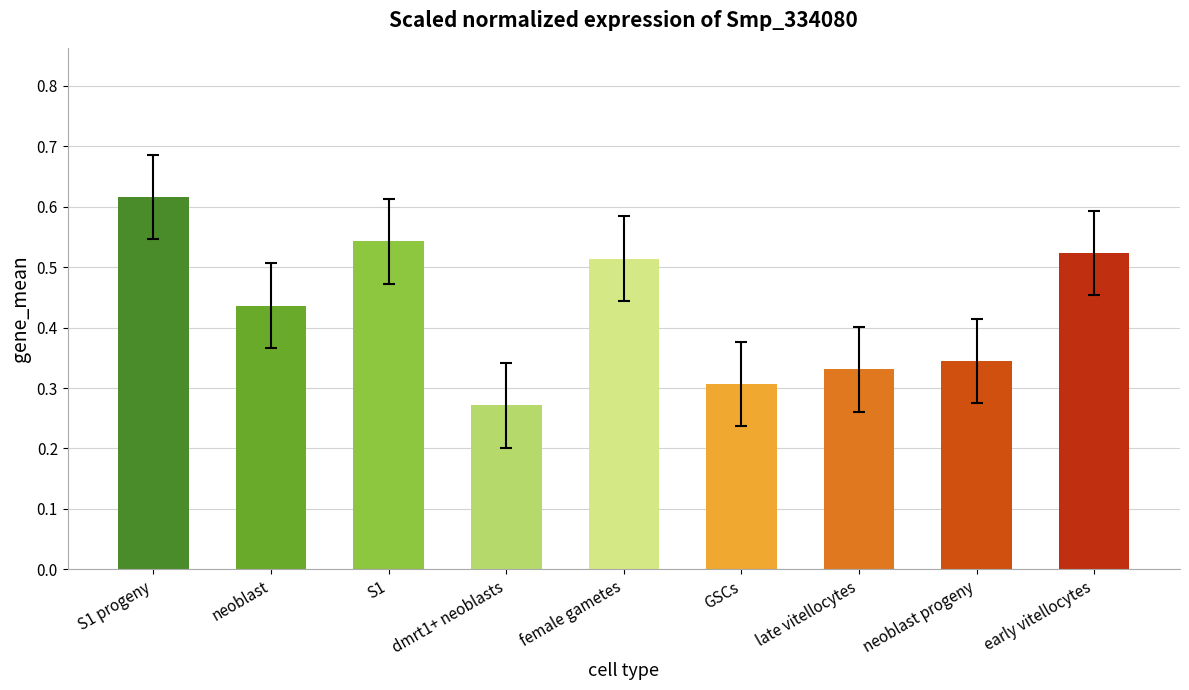

Which label corresponds to the largest value in the chart?

S1 progeny